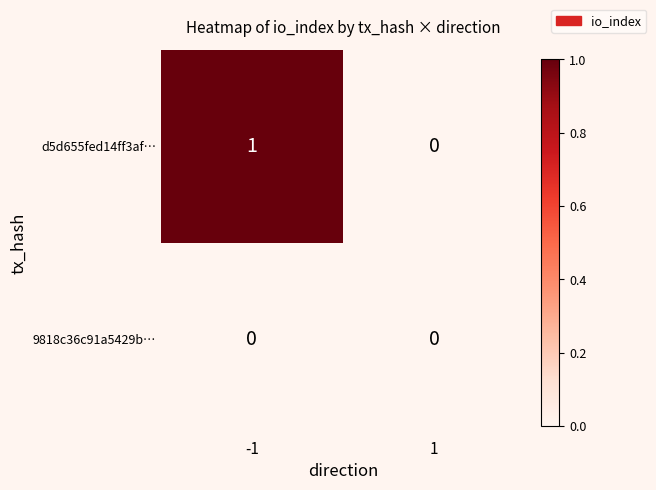

Reading left to right, extract all data points from this chart.

d5d655fed14ff3af…: 1	0
9818c36c91a5429b…: 0	0